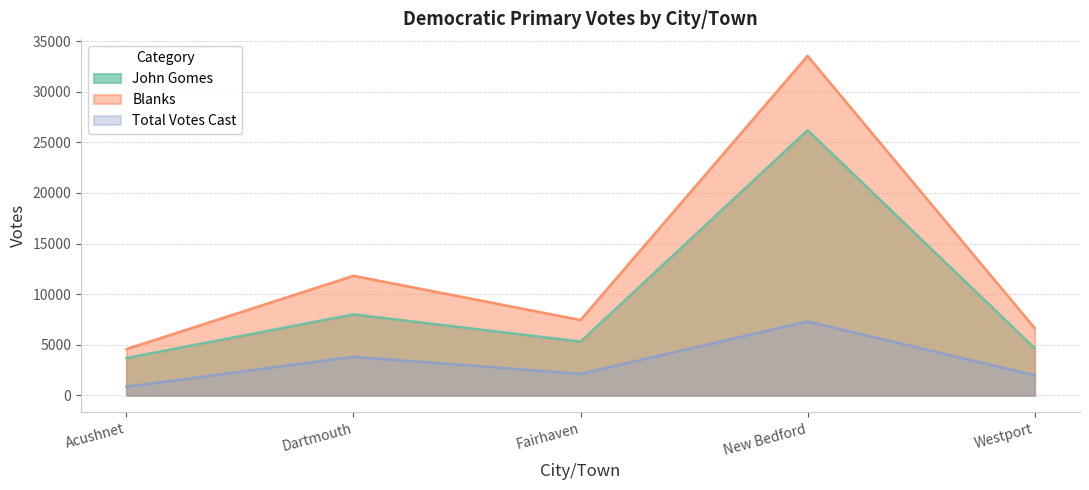

Is the value of John Gomes at New Bedford greater than the value of Total Votes Cast at Acushnet?

Yes